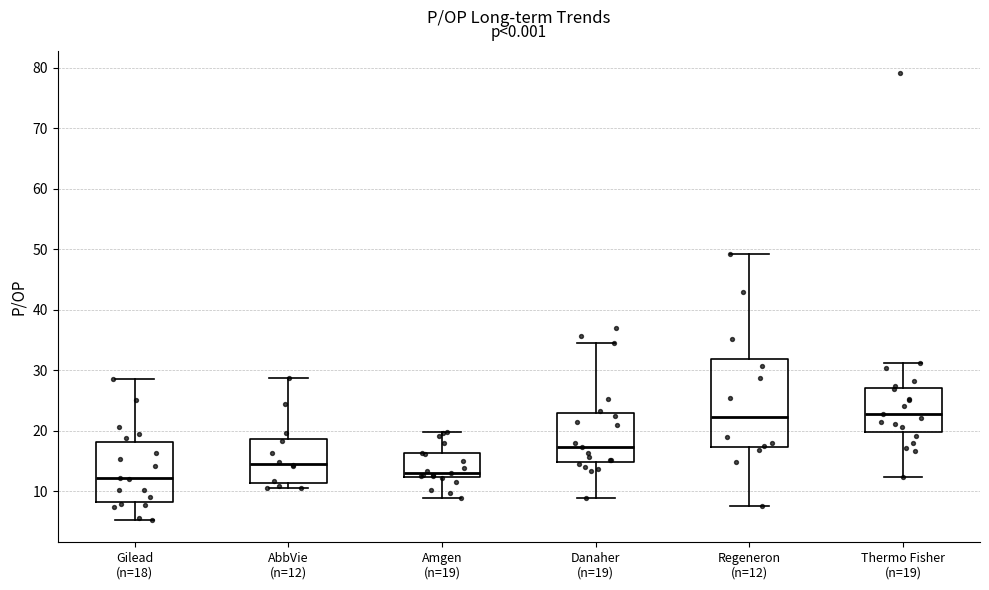

Comparing the boxes themselves (not the whiskers), which one is the tallest?

Regeneron (n=12)